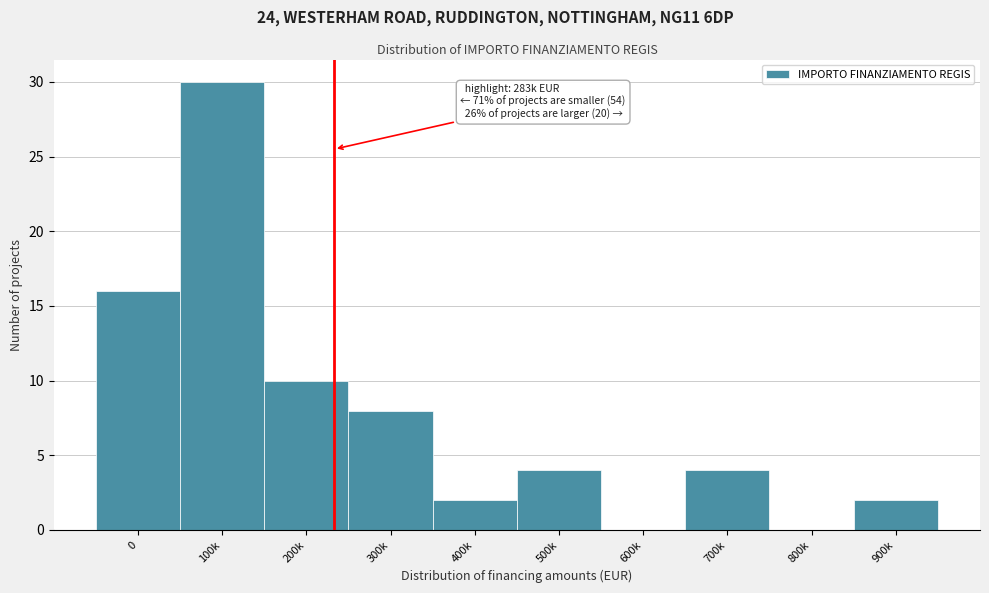

Reading left to right, what are all the values shown in this chart?

0=16	100k=30	200k=10	300k=8	400k=2	500k=4	600k=0	700k=4	800k=0	900k=2